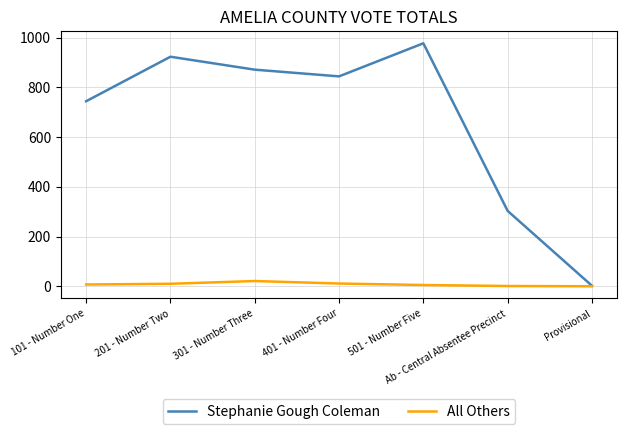

At which label does Stephanie Gough Coleman first exceed 844?

201 - Number Two